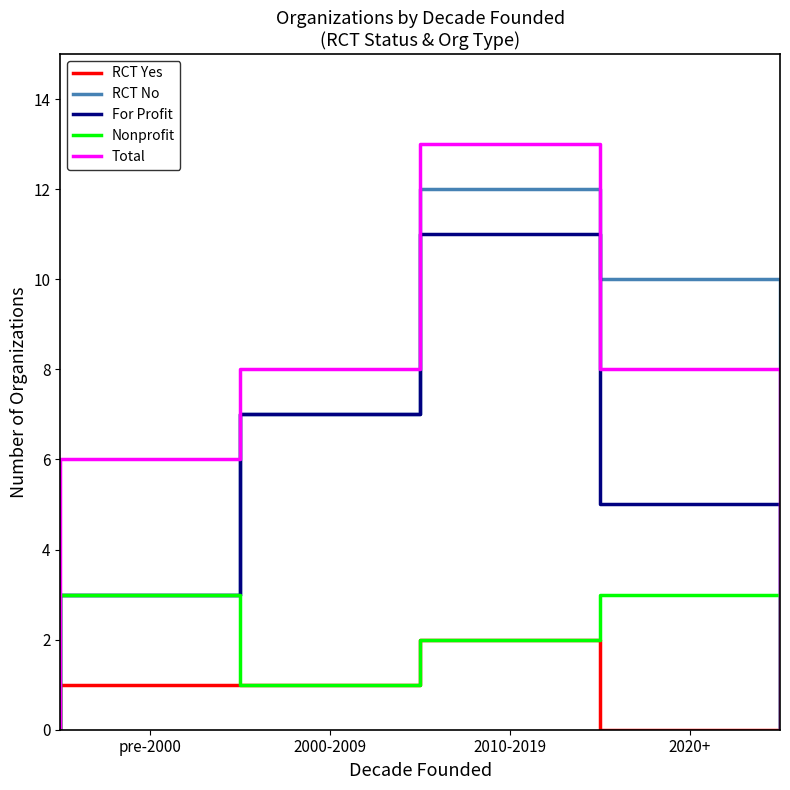

True or false: Total has more than 0 points higher than both neighbors.

False